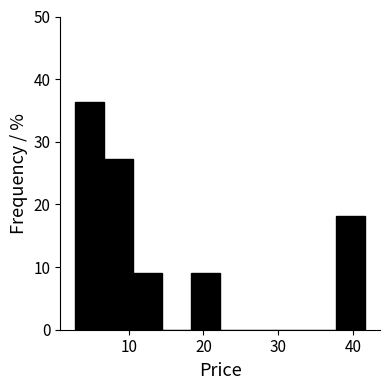

Read against the x-axis, roughly where is the centre of the tallest bar?

5